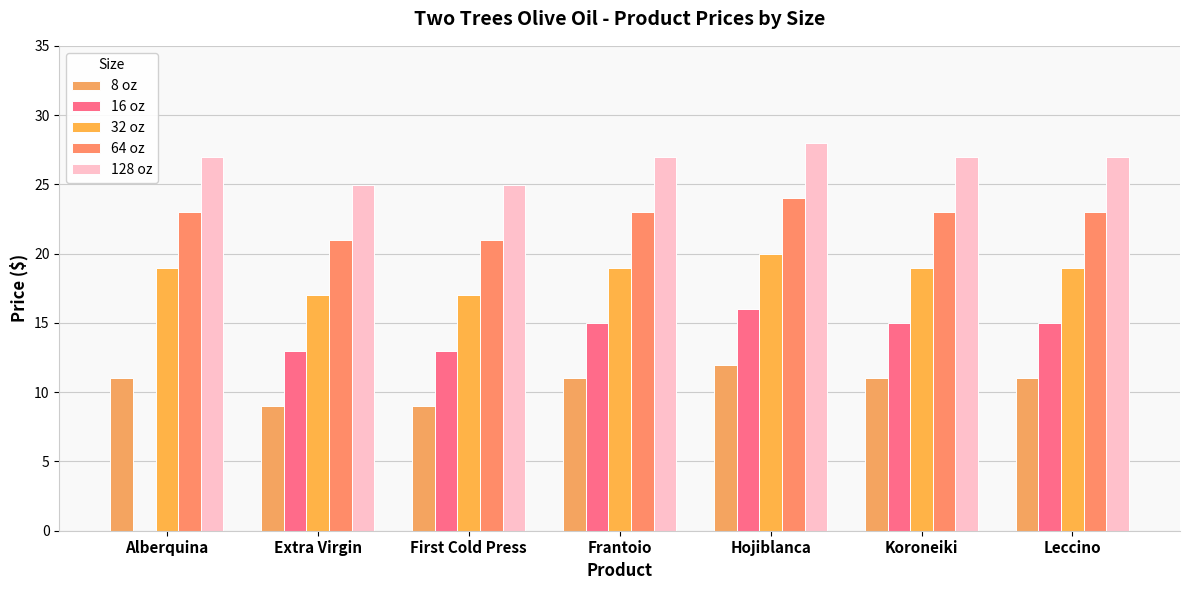

Is it true that 16 oz equals 7.0 at Hojiblanca?

False